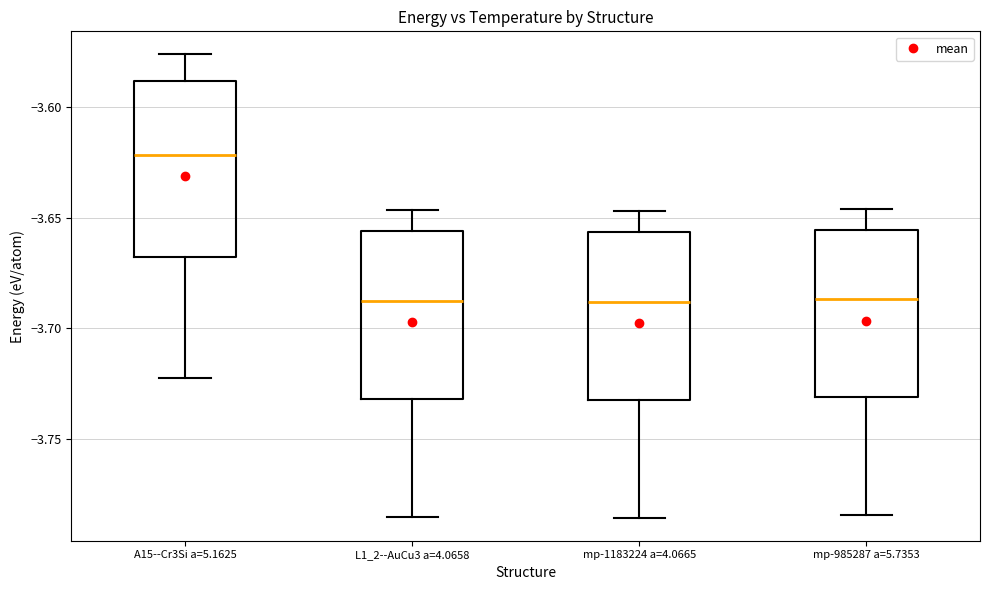

Which box's median line is the highest?

A15--Cr3Si a=5.1625